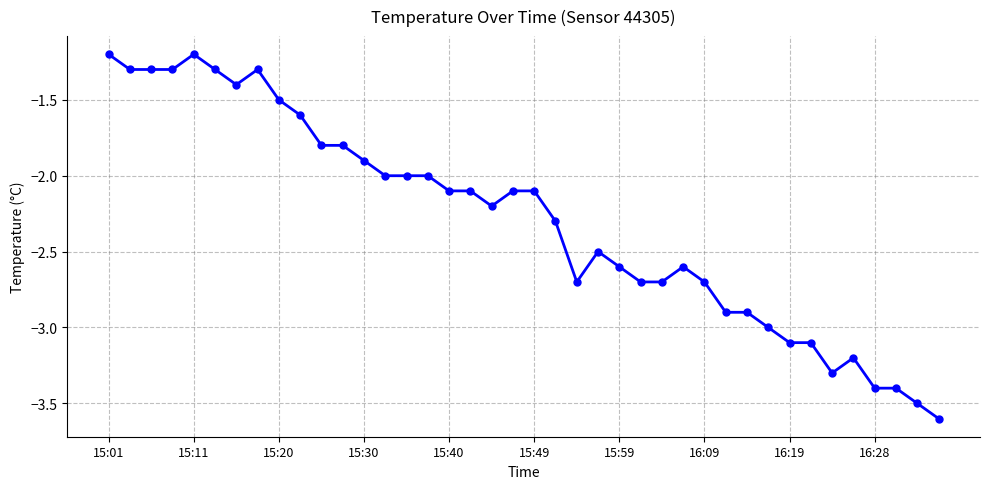

True or false: there are more than 2 points higher than both neighbors.

True